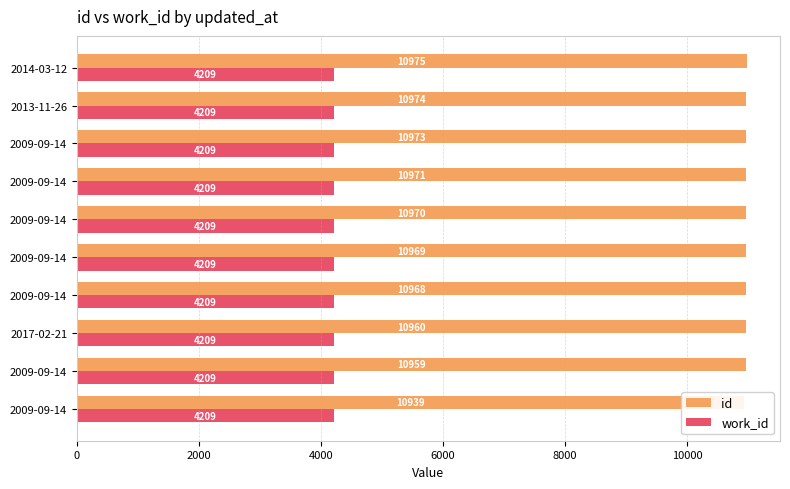

Reading right to left, list all the values displayed in this chart.

id: 10975.0	10974.0	10973.0	10971.0	10970.0	10969.0	10968.0	10960.0	10959.0	10939.0
work_id: 0.3	0.3	0.3	0.3	0.3	0.3	0.3	0.3	0.3	0.3